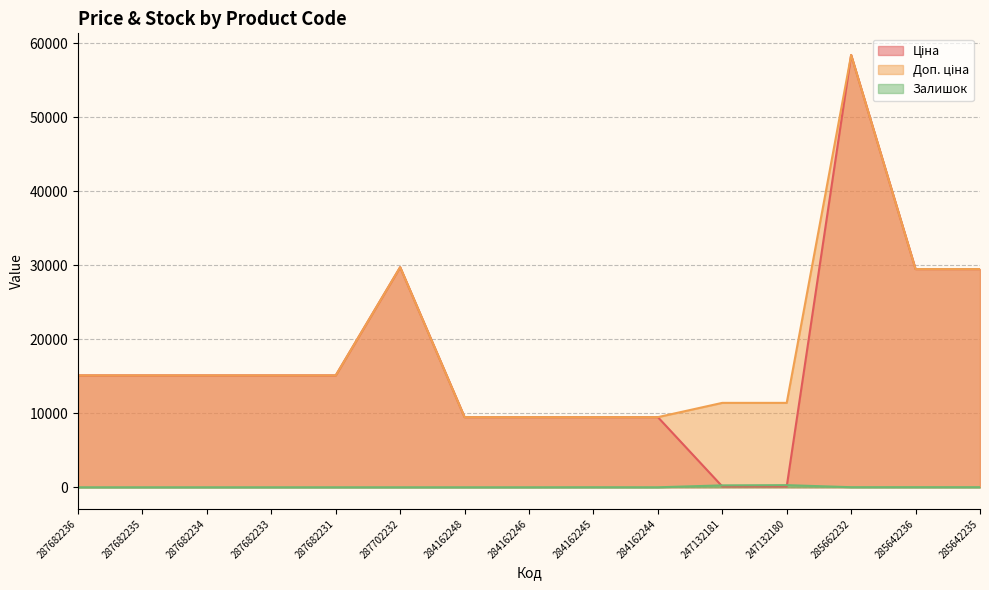

True or false: Залишок has a value of 0.0 at 284162246.

True